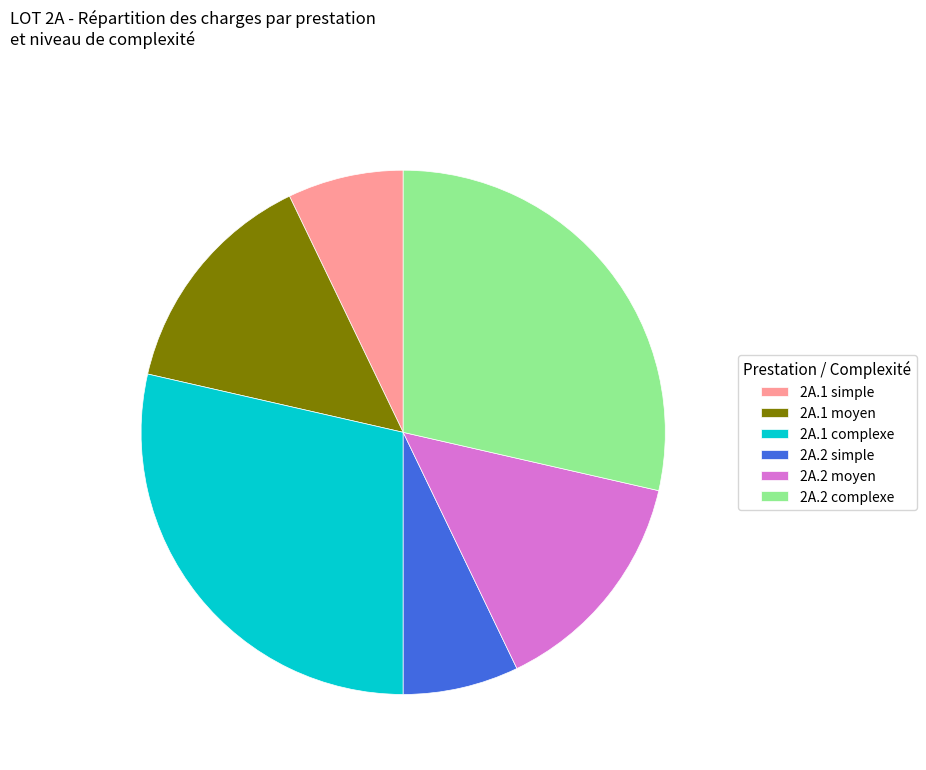

Combined, do 2A.1 complexe and 2A.1 moyen account for over 50%?

No